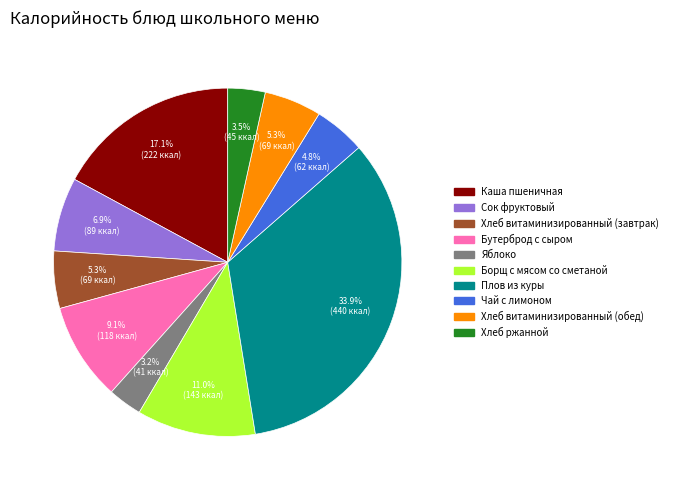

To the nearest percent, what is the difference between the Бутерброд с сыром and Каша пшеничная slice percentages?

8%